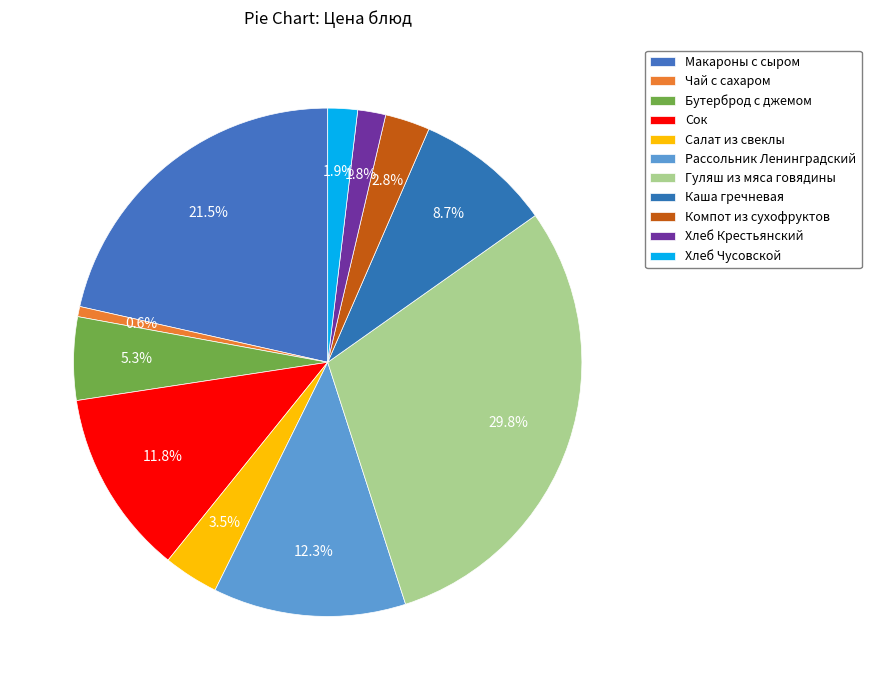

Rank the categories by value from highest to lowest.

Гуляш из мяса говядины, Макароны с сыром, Рассольник Ленинградский, Сок, Каша гречневая, Бутерброд с джемом, Салат из свеклы, Компот из сухофруктов, Хлеб Чусовской, Хлеб Крестьянский, Чай с сахаром